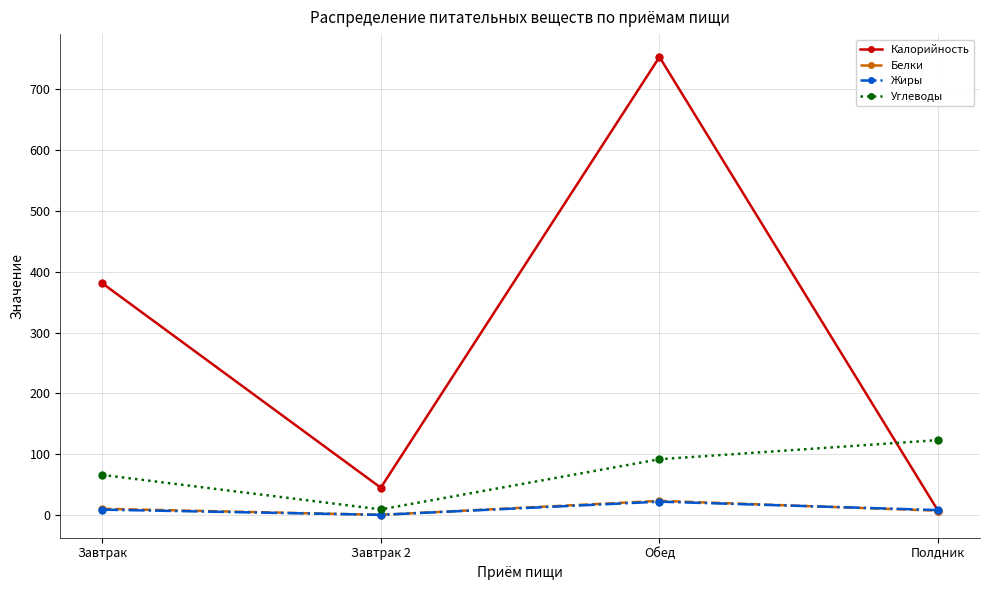

Is the value of Калорийность at Обед greater than the value of Белки at Завтрак?

Yes